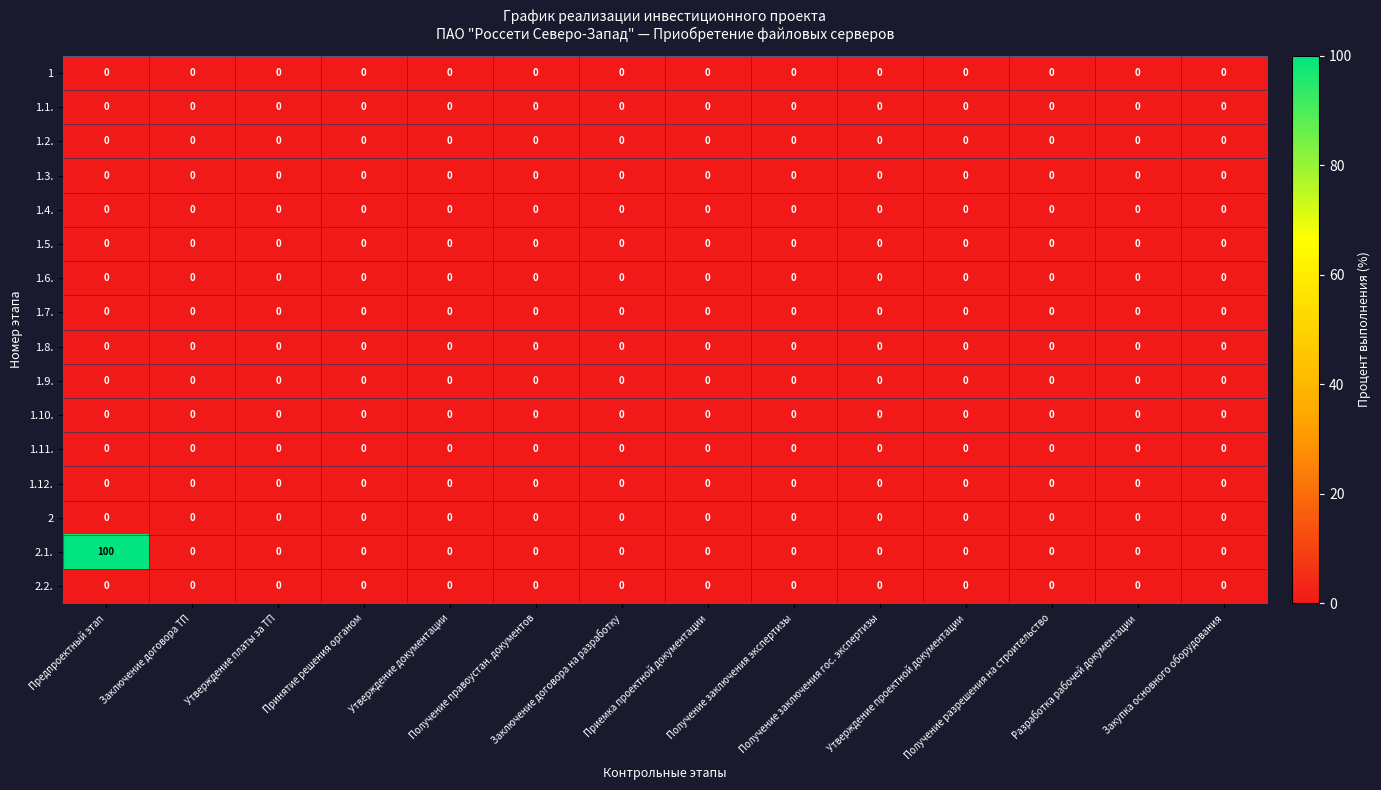

Count the number of categories in the chart.

14